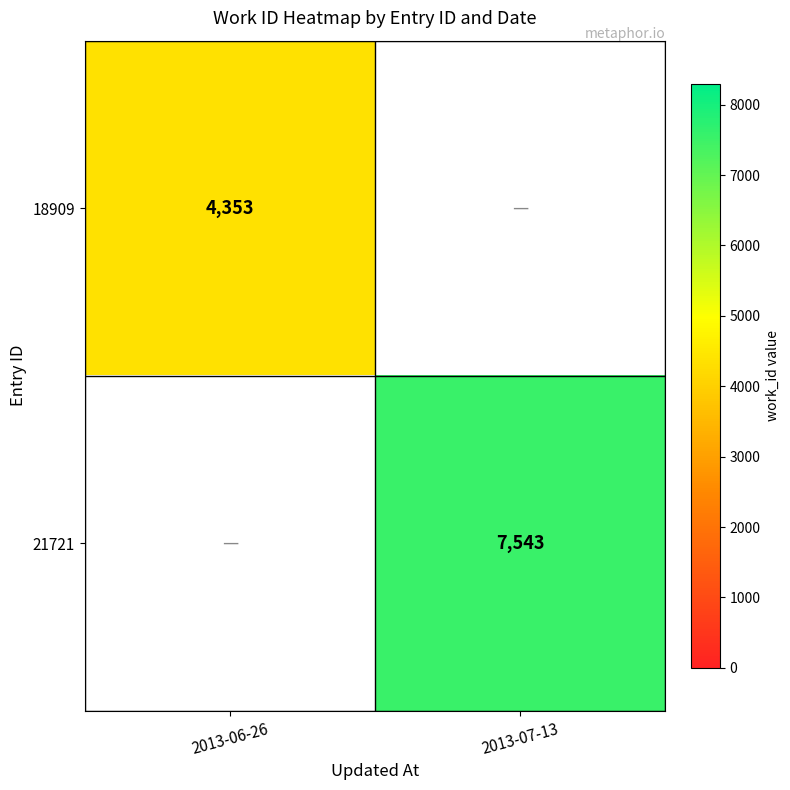

The 21721 series shows 7543 at 2013-07-13. True or false?

True